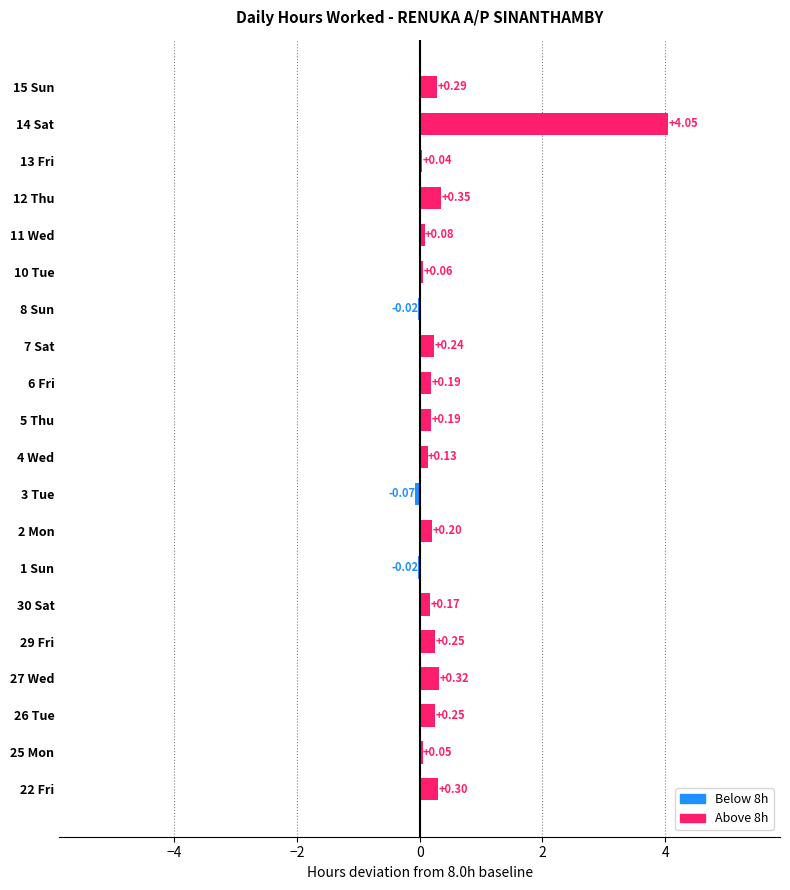

Which has a higher value, 29 Fri or 10 Tue?

29 Fri